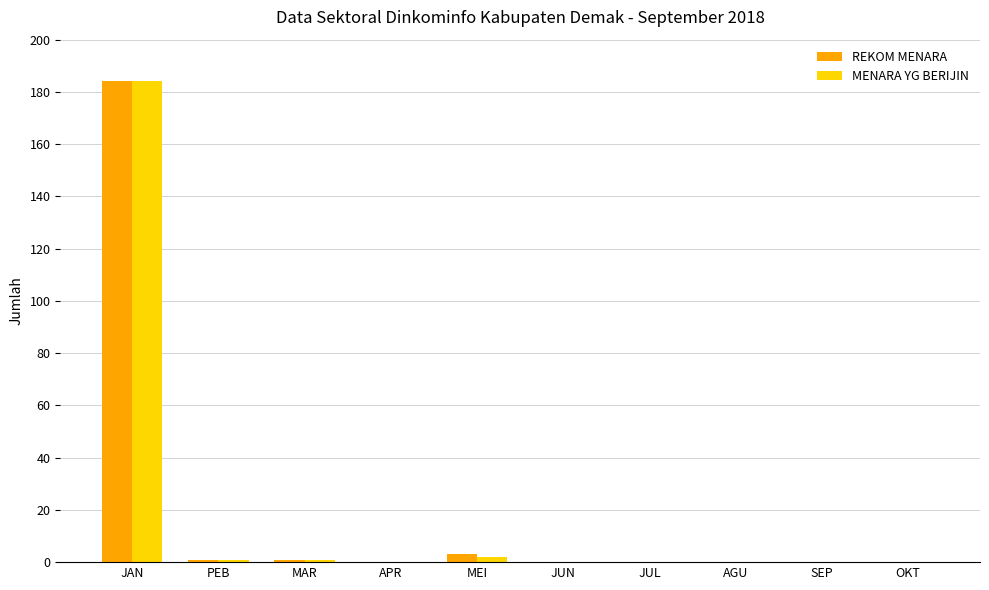

What is the sum of the MENARA YG BERIJIN values at APR and MAR?

1